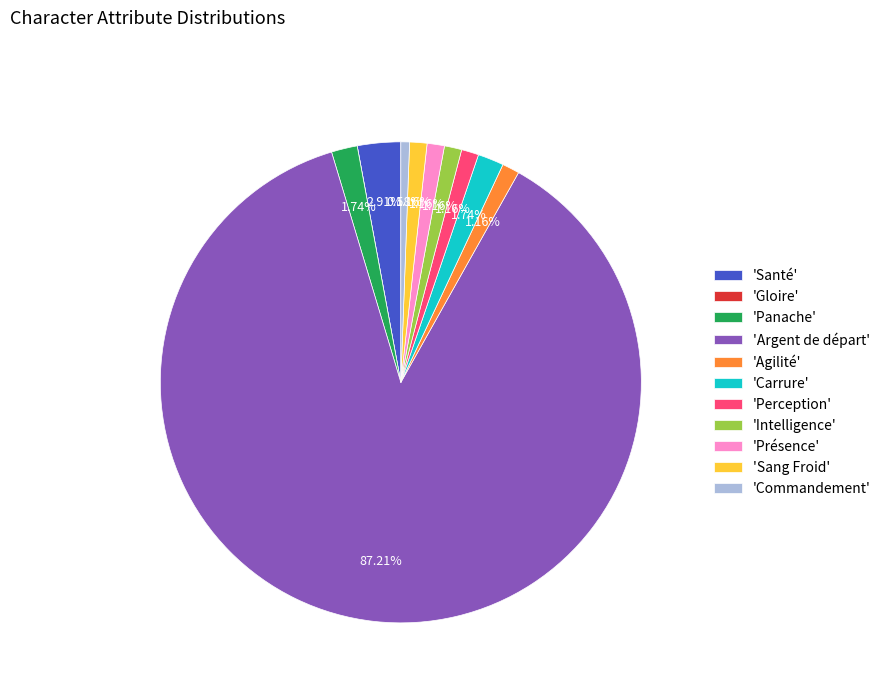

Which slice is the largest?

'Argent de départ'